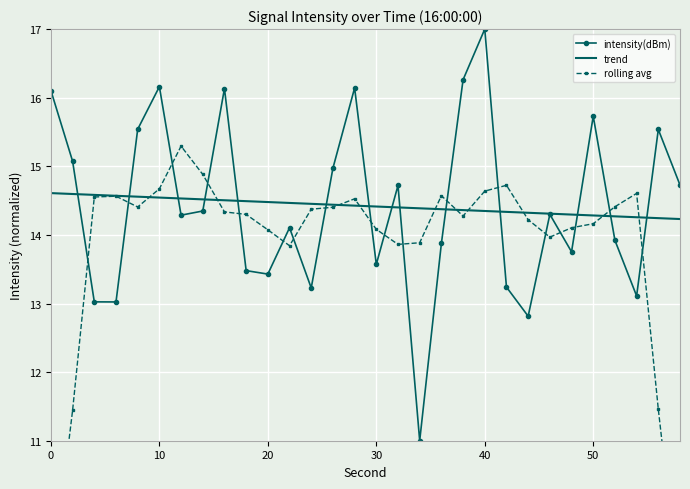

Is it true that intensity(dBm) equals 16.1 at 0?

True